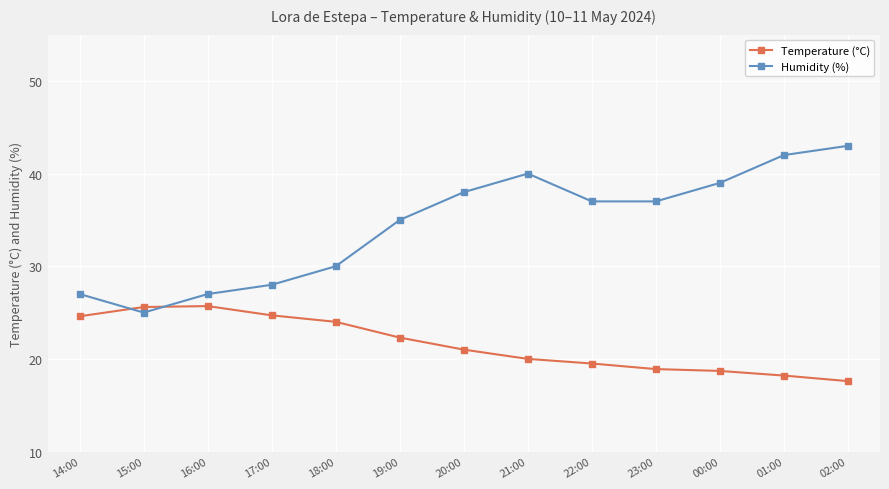

Does the chart have visible grid lines?

Yes